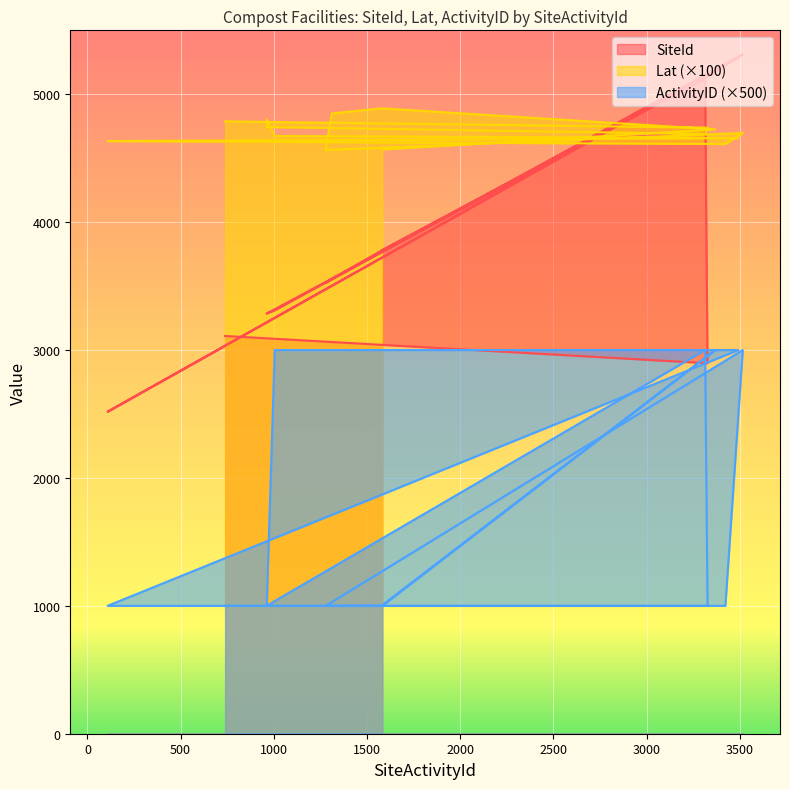

How many series are shown in this chart?

3